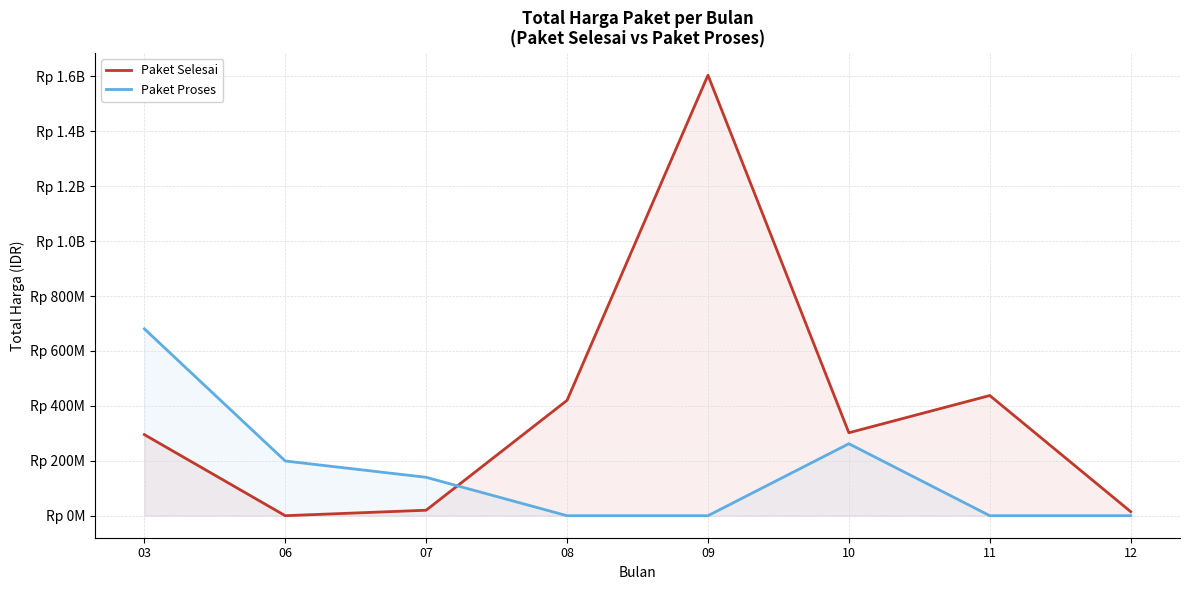

How many positive values does the Paket Selesai series have?

7